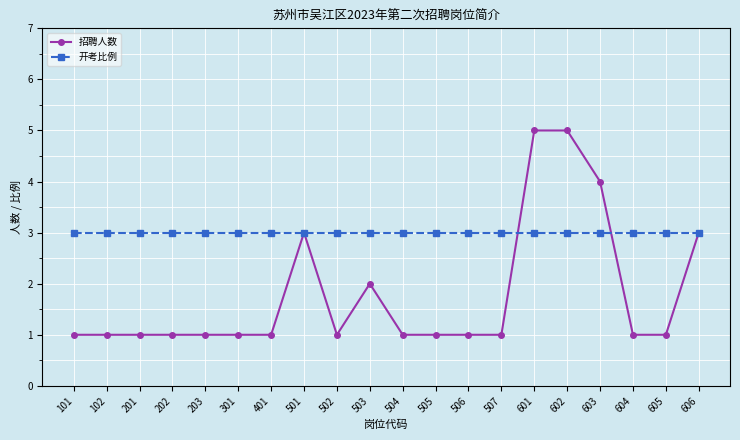

True or false: 开考比例 and 招聘人数 intersect in this chart.

True